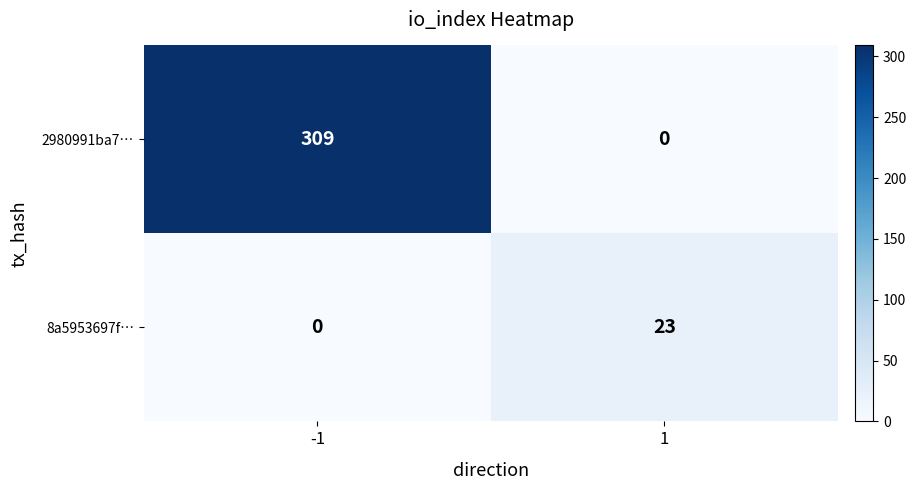

Between -1 and 1, which series saw the biggest shift?

2980991ba7…